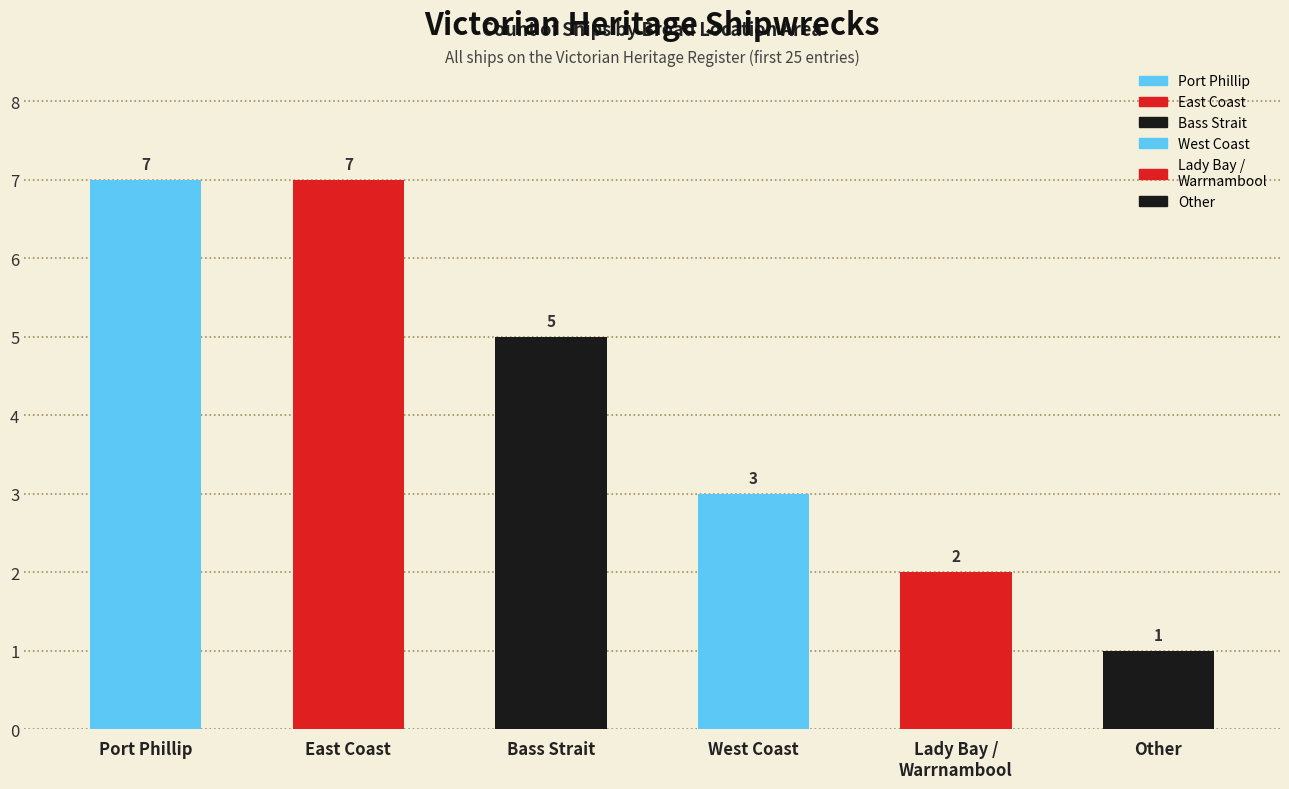

What is the sum of all values?

25